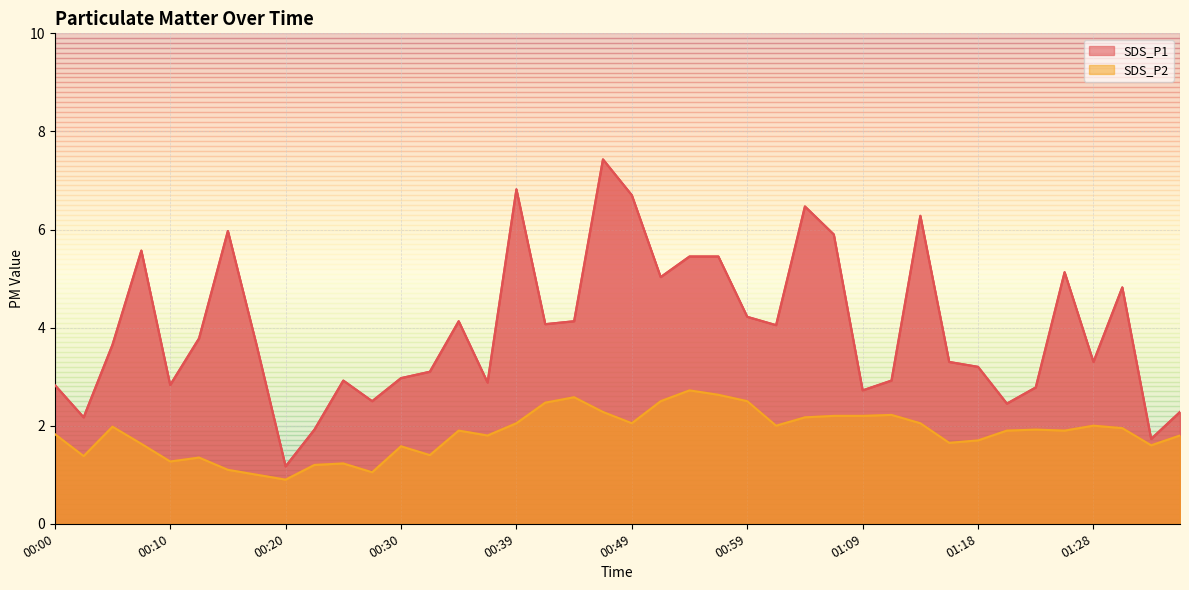

Which series changed the most between 01:28 and 01:33?

SDS_P1